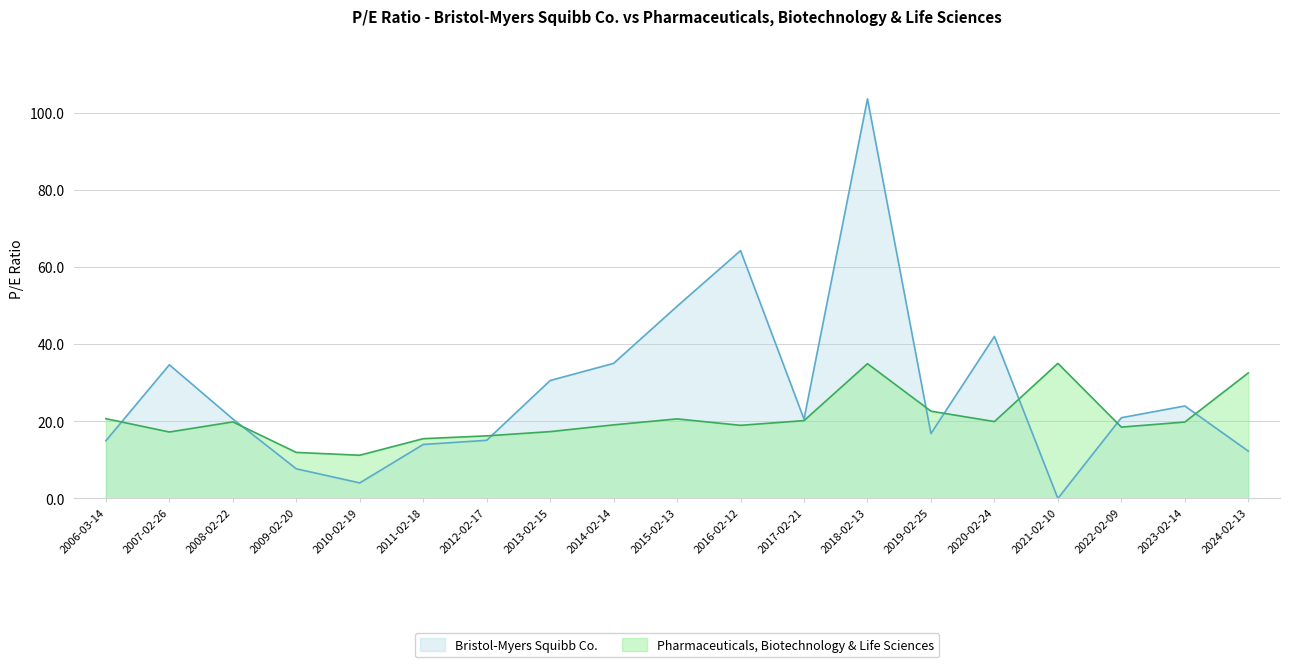

Does the chart have visible grid lines?

Yes